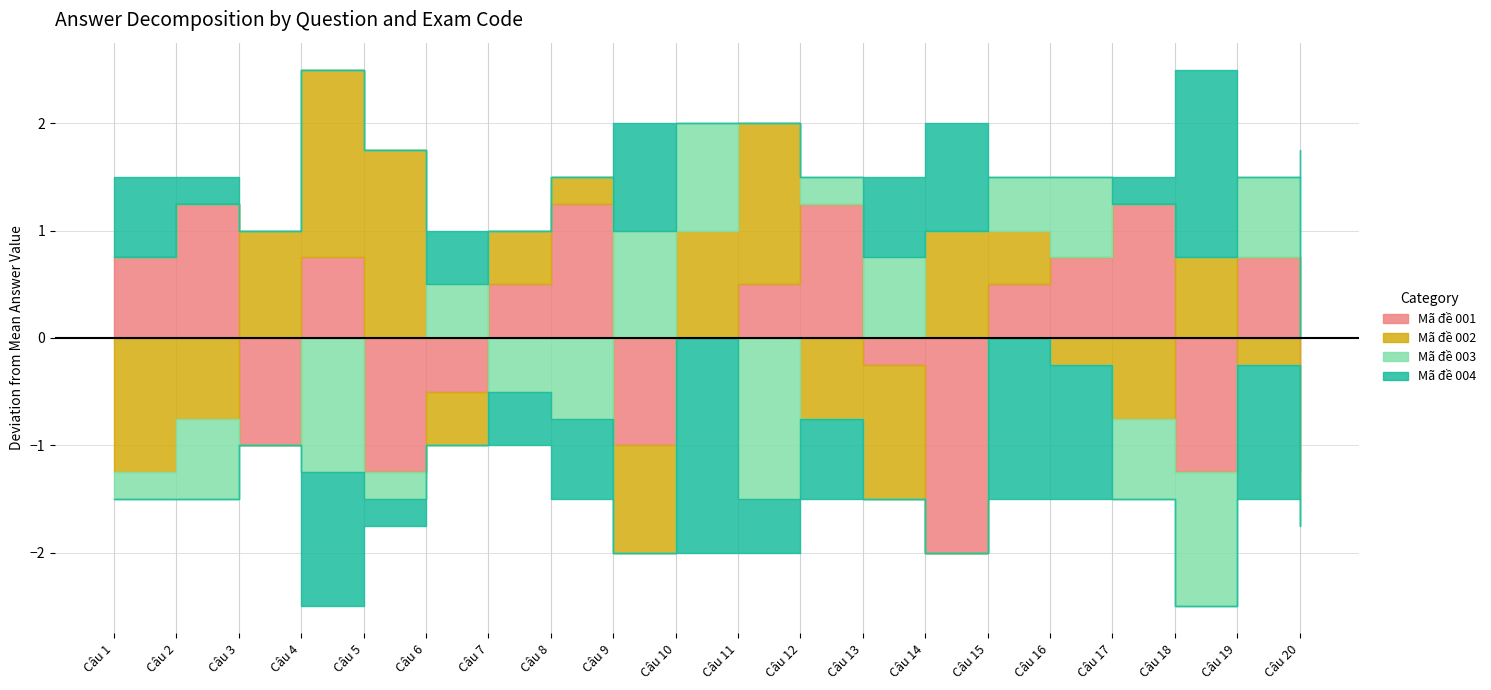

Reading left to right, transcribe all the data shown in this chart.

Mã đề 001: Câu 1=3	Câu 2=3	Câu 3=1	Câu 4=3	Câu 5=1	Câu 6=2	Câu 7=3	Câu 8=4	Câu 9=2	Câu 10=3	Câu 11=3	Câu 12=4	Câu 13=2	Câu 14=1	Câu 15=3	Câu 16=4	Câu 17=3	Câu 18=1	Câu 19=4	Câu 20=1
Mã đề 002: Câu 1=1	Câu 2=1	Câu 3=3	Câu 4=4	Câu 5=4	Câu 6=2	Câu 7=3	Câu 8=3	Câu 9=2	Câu 10=4	Câu 11=4	Câu 12=2	Câu 13=1	Câu 14=4	Câu 15=3	Câu 16=3	Câu 17=1	Câu 18=3	Câu 19=3	Câu 20=2
Mã đề 003: Câu 1=2	Câu 2=1	Câu 3=2	Câu 4=1	Câu 5=2	Câu 6=3	Câu 7=2	Câu 8=2	Câu 9=4	Câu 10=4	Câu 11=1	Câu 12=3	Câu 13=3	Câu 14=3	Câu 15=3	Câu 16=4	Câu 17=1	Câu 18=1	Câu 19=4	Câu 20=2
Mã đề 004: Câu 1=3	Câu 2=2	Câu 3=2	Câu 4=1	Câu 5=2	Câu 6=3	Câu 7=2	Câu 8=2	Câu 9=4	Câu 10=1	Câu 11=2	Câu 12=2	Câu 13=3	Câu 14=4	Câu 15=1	Câu 16=2	Câu 17=2	Câu 18=4	Câu 19=2	Câu 20=4